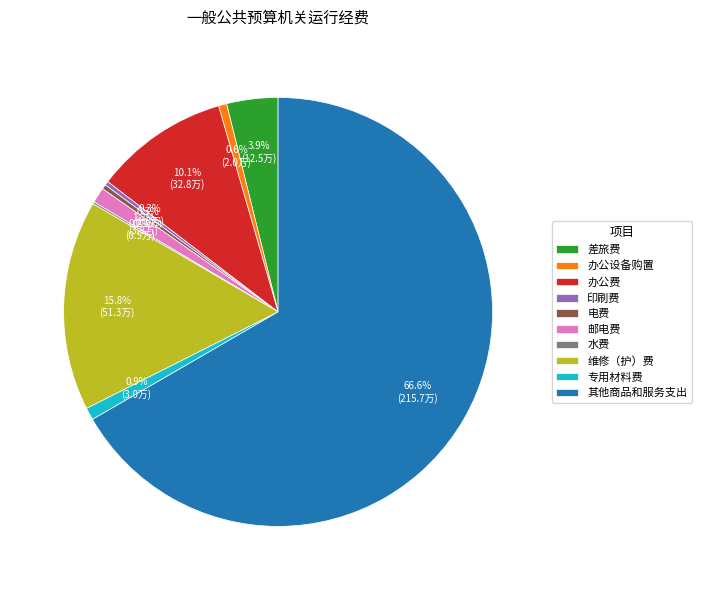

Is the sum of 差旅费 and 专用材料费 greater than half?

No